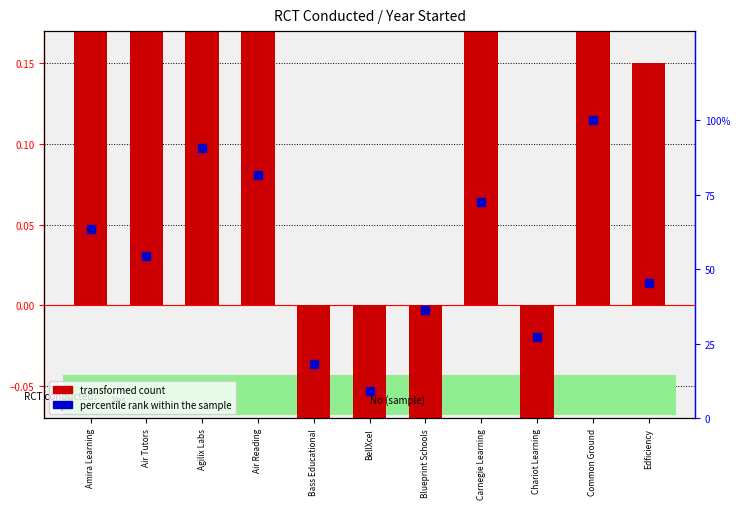

What is the total value across all series at Bass Educational?

-0.4